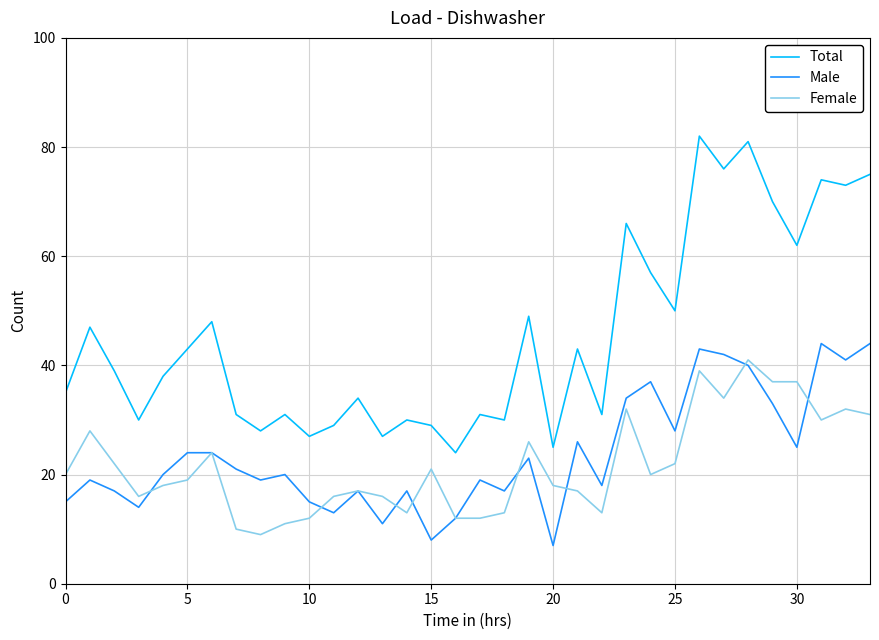

What is the smallest value displayed?

7